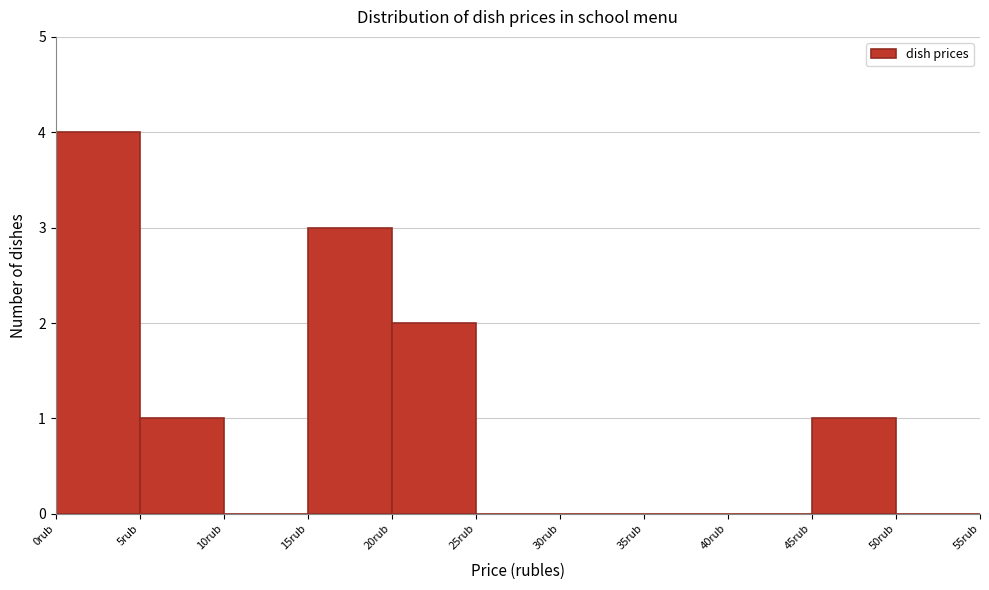

Reading left to right, transcribe this chart: for each bar, give the range it covers on the x-axis and its height. The values are not printed on the chart, so give them approximately, as read against the axis.

0 to 5: 4
5 to 10: 1
10 to 15: 0
15 to 20: 3
20 to 25: 2
25 to 30: 0
30 to 35: 0
35 to 40: 0
40 to 45: 0
45 to 50: 1
50 to 55: 0